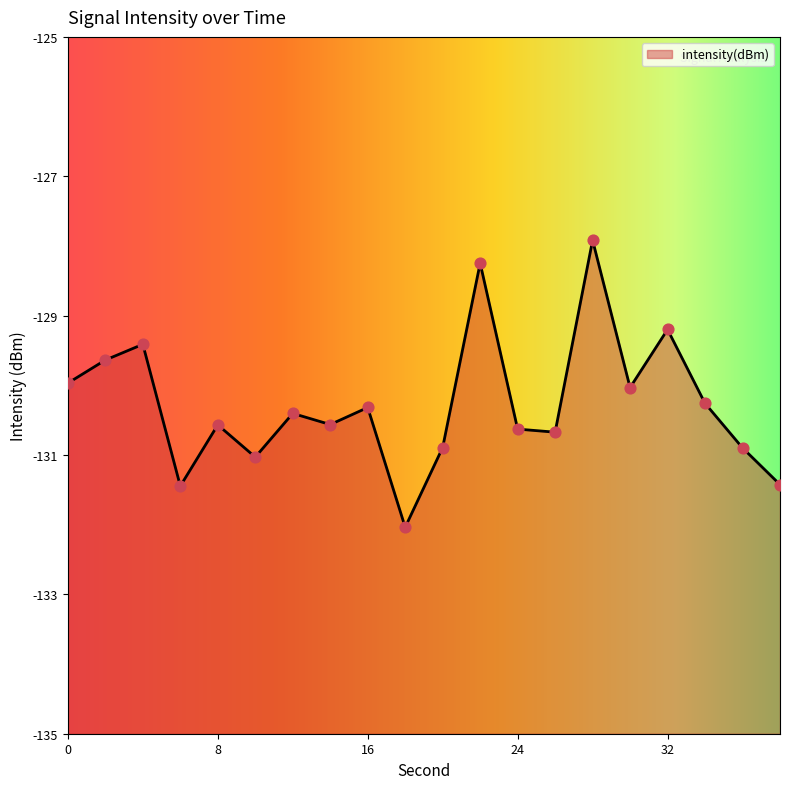

What is the change in value from 12 to 22?

+2.2